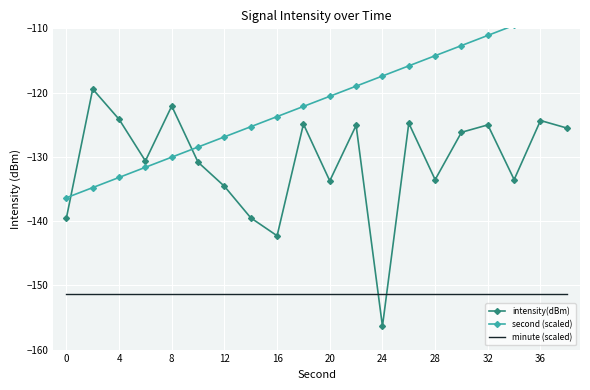

At how many categories does at least one series exceed -141?

20